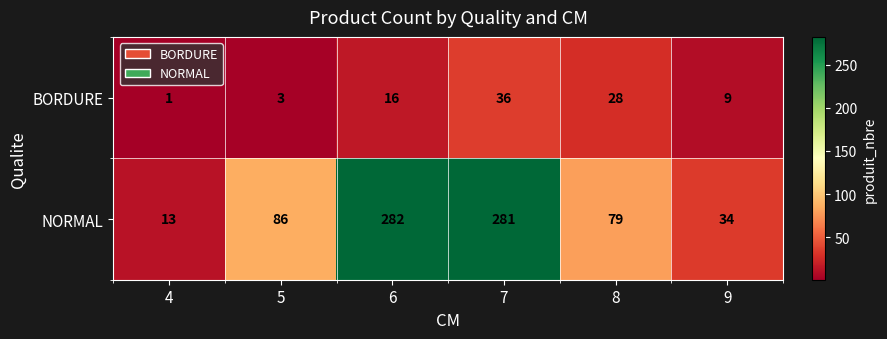

At which label is BORDURE closest to 18?

6